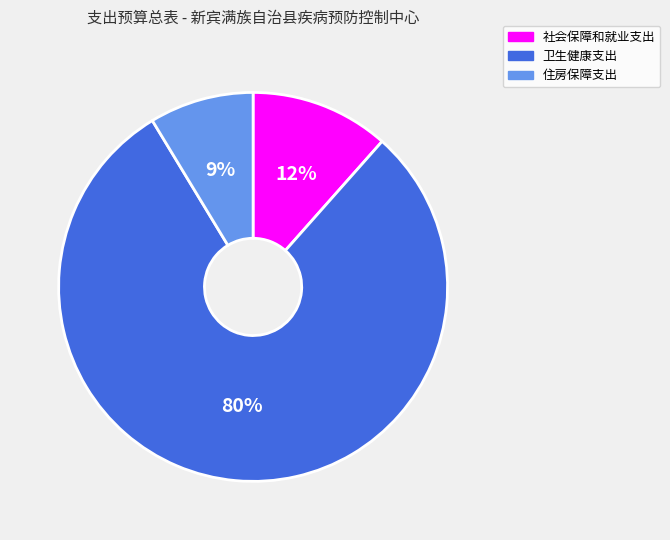

Which slice represents more than half of the pie?

卫生健康支出